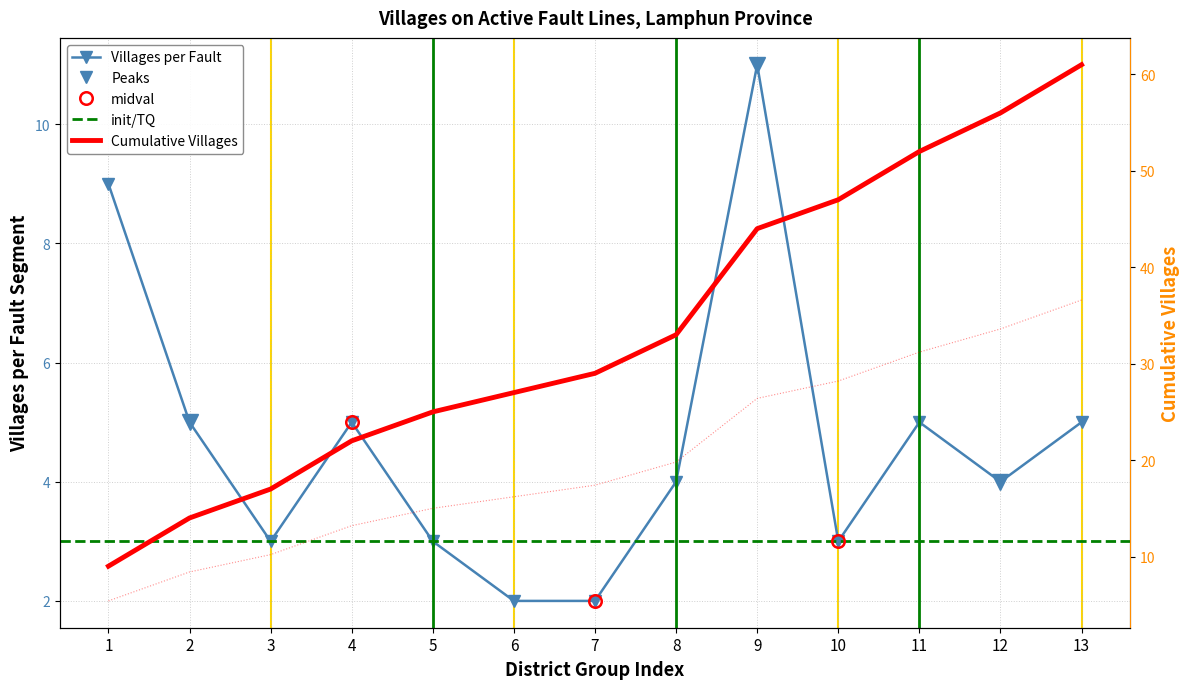

True or false: Villages per Fault and Cumulative Villages intersect in this chart.

False